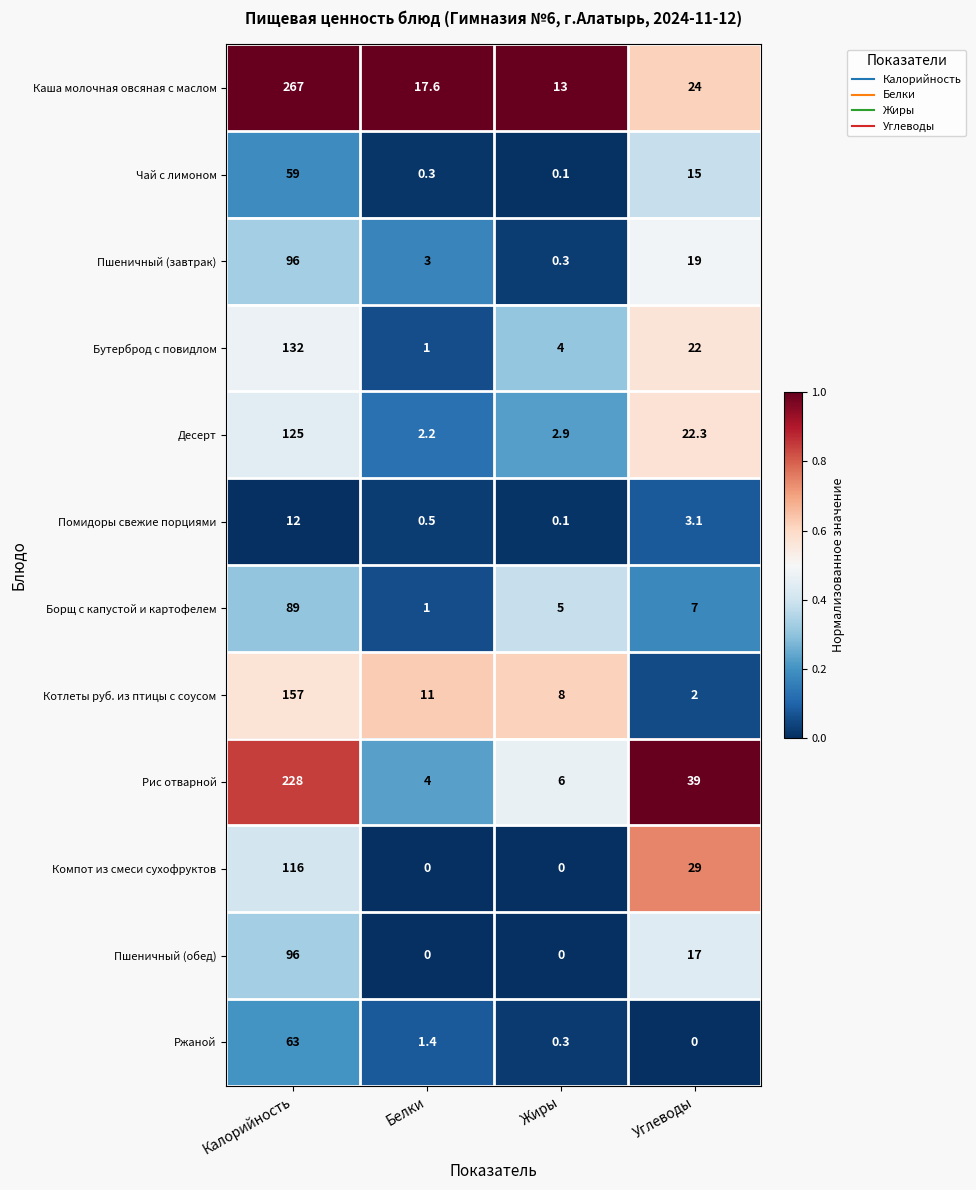

The value of Котлеты руб. из птицы с соусом at Белки is 16.9. True or false?

False